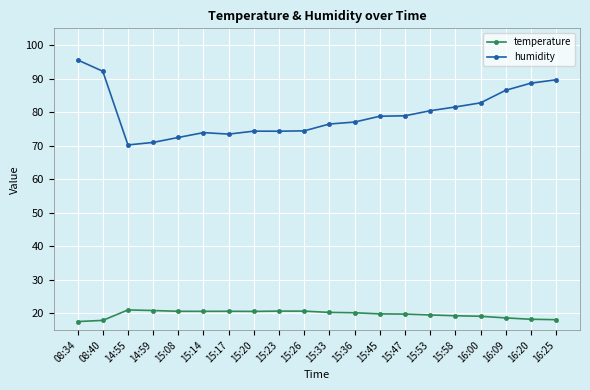

True or false: temperature has more than 2 points higher than both neighbors.

True